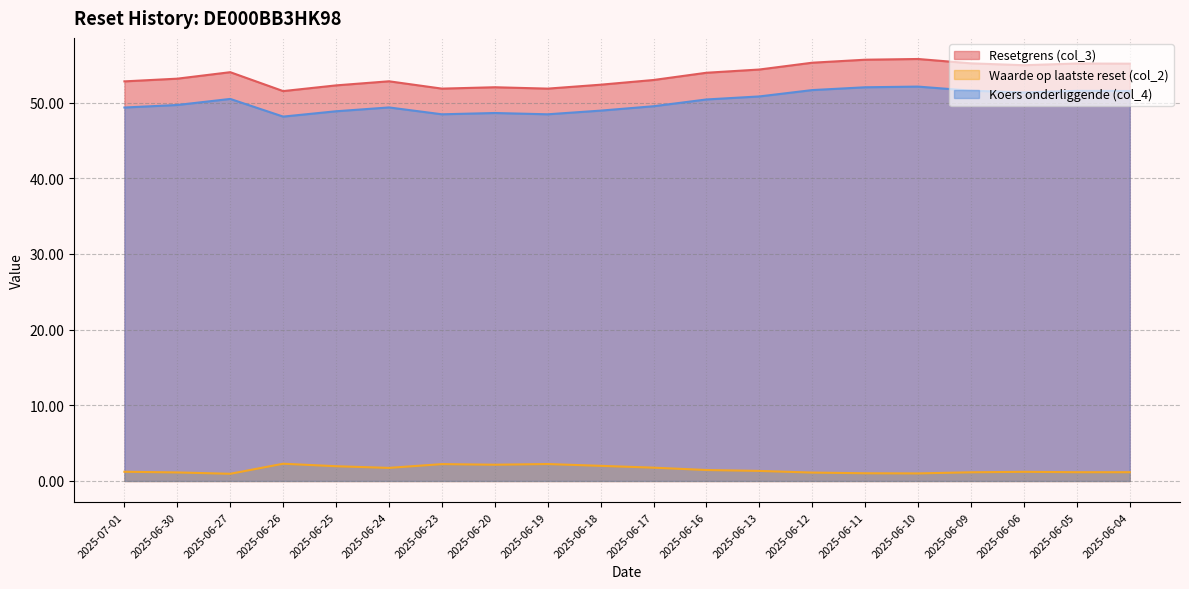

What position from the right is 2025-06-30?

19